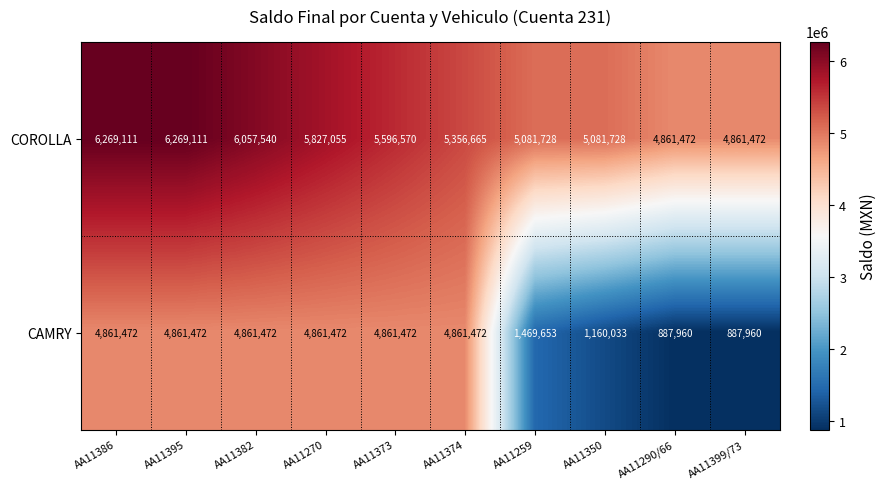

Where is COROLLA nearest to the value 5565291?

AA11373